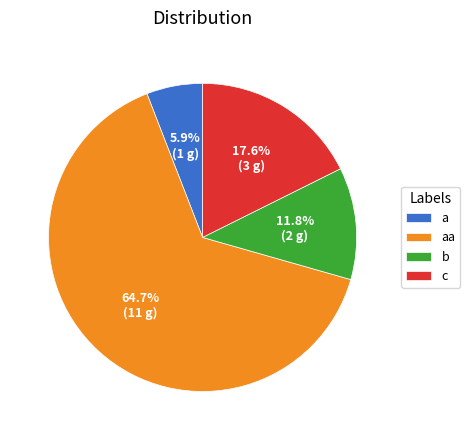

To the nearest percent, what portion does c represent?

18%